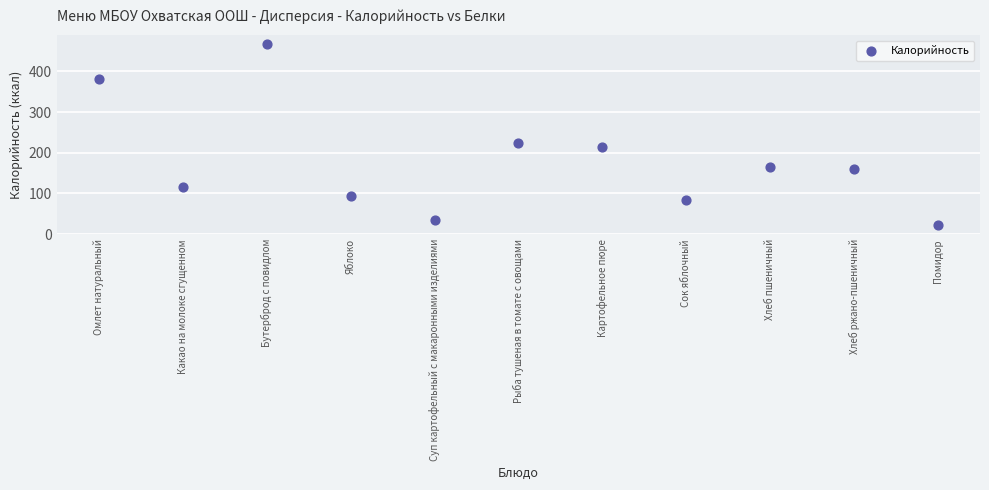

What Y value in the scatter plot is closest to 244?

225